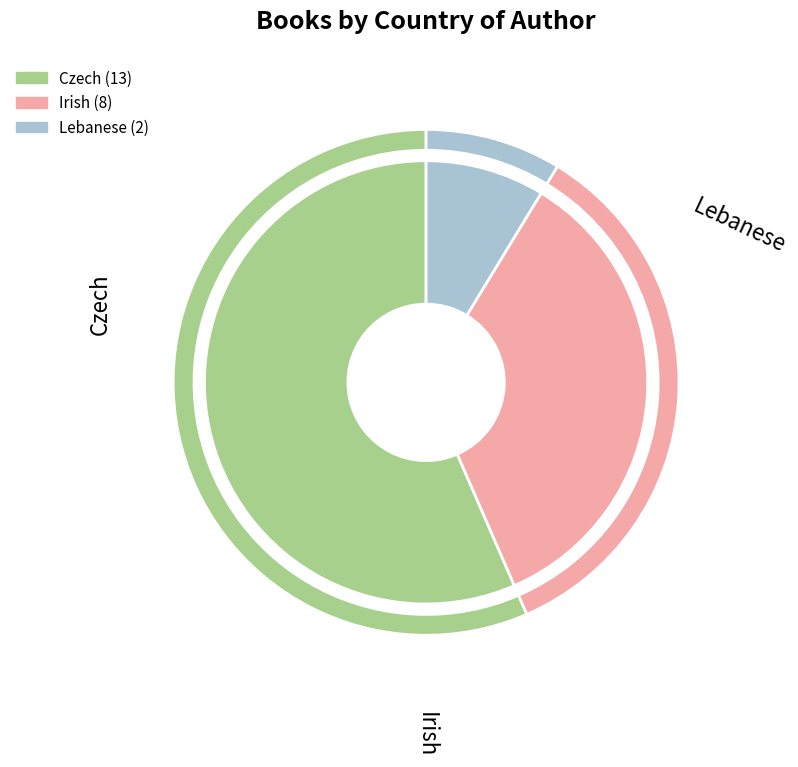

Which category has the smallest portion of the pie?

Lebanese